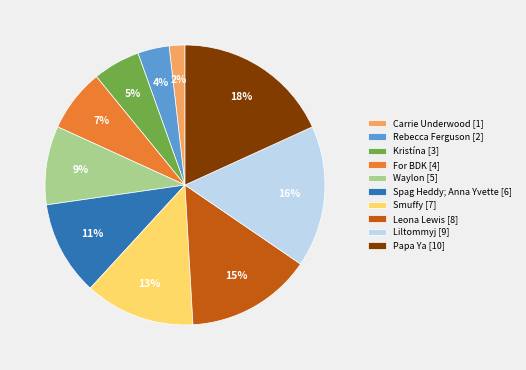

To the nearest percent, what is the average slice percentage?

10%